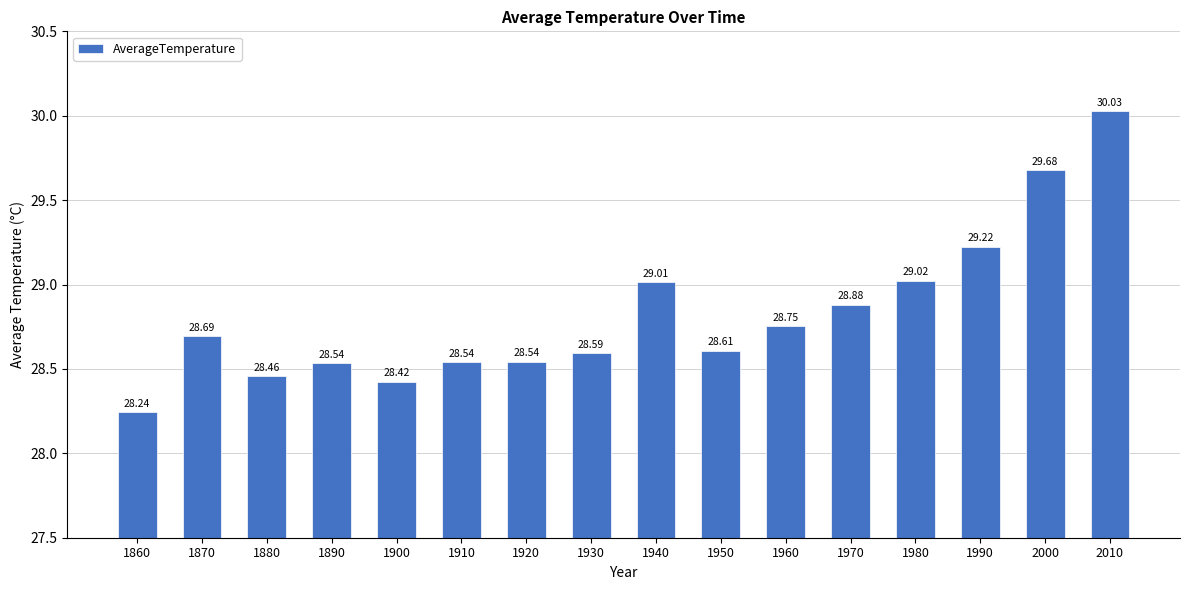

Reading left to right, list all the values displayed in this chart.

28.2	28.7	28.5	28.5	28.4	28.5	28.5	28.6	29.0	28.6	28.8	28.9	29.0	29.2	29.7	30.0